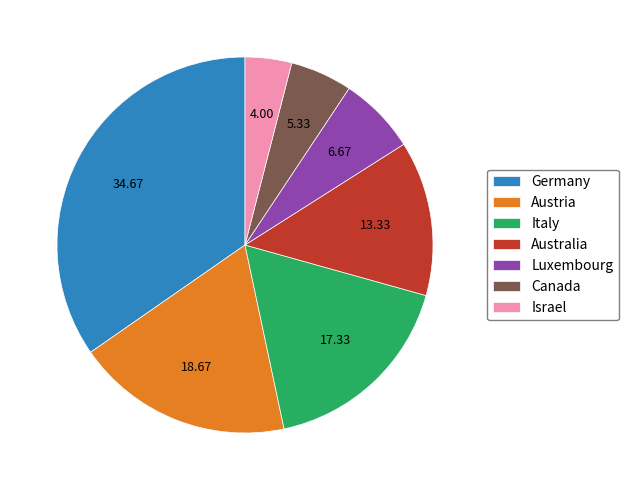

Does any single category account for the majority?

No